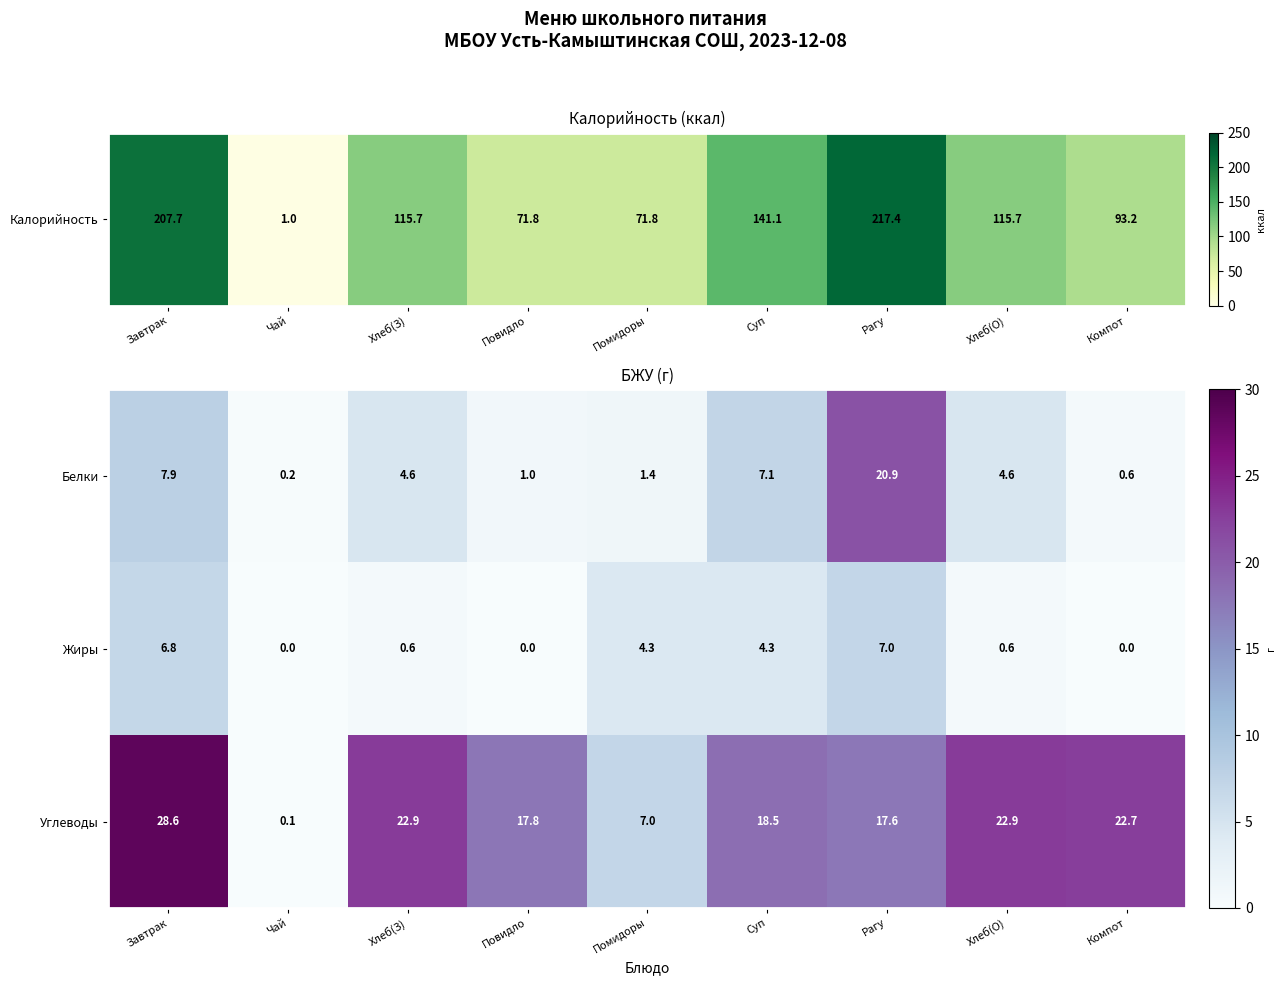

Reading left to right, what are all the values shown in this chart?

Белки: Завтрак=7.9	Чай=0.2	Хлеб(З)=4.6	Повидло=1.0	Помидоры=1.4	Суп=7.1	Рагу=20.9	Хлеб(О)=4.6	Компот=0.6
Жиры: Завтрак=6.8	Чай=0.0	Хлеб(З)=0.6	Повидло=0.0	Помидоры=4.3	Суп=4.3	Рагу=7.0	Хлеб(О)=0.6	Компот=0.0
Углеводы: Завтрак=28.6	Чай=0.1	Хлеб(З)=22.9	Повидло=17.8	Помидоры=7.0	Суп=18.5	Рагу=17.6	Хлеб(О)=22.9	Компот=22.7